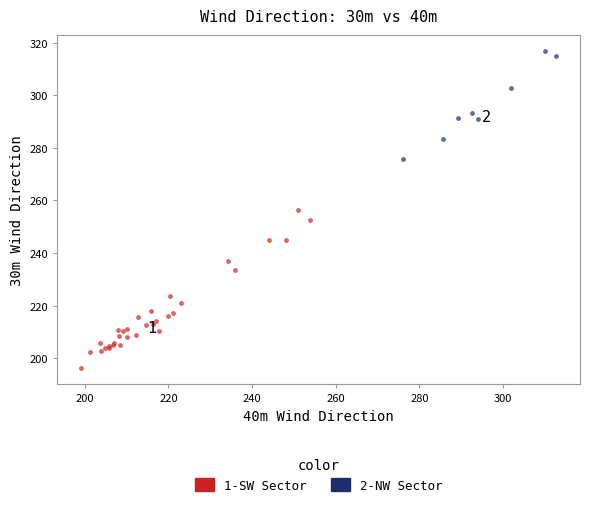

Which series has the largest Y range (max minus min)?

1-SW Sector